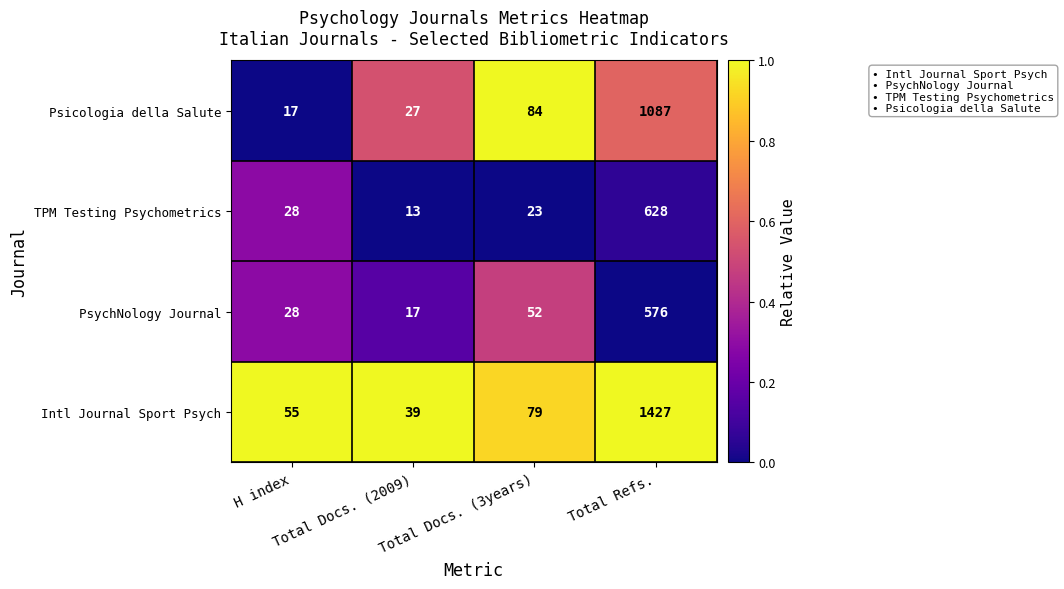

What is the sum of all Intl Journal Sport Psych values?

1600